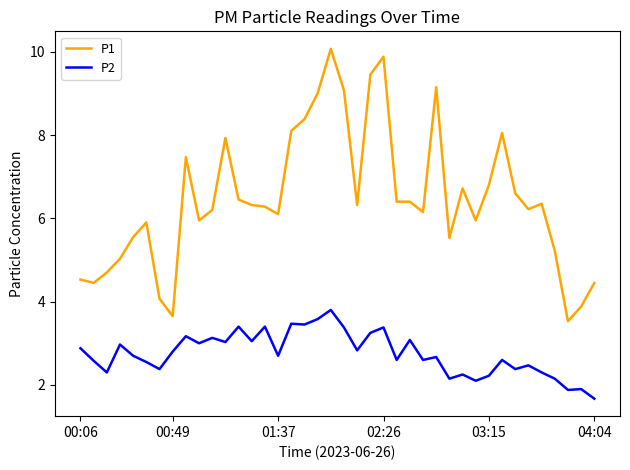

True or false: P2 has more than 2 interior local peaks.

True